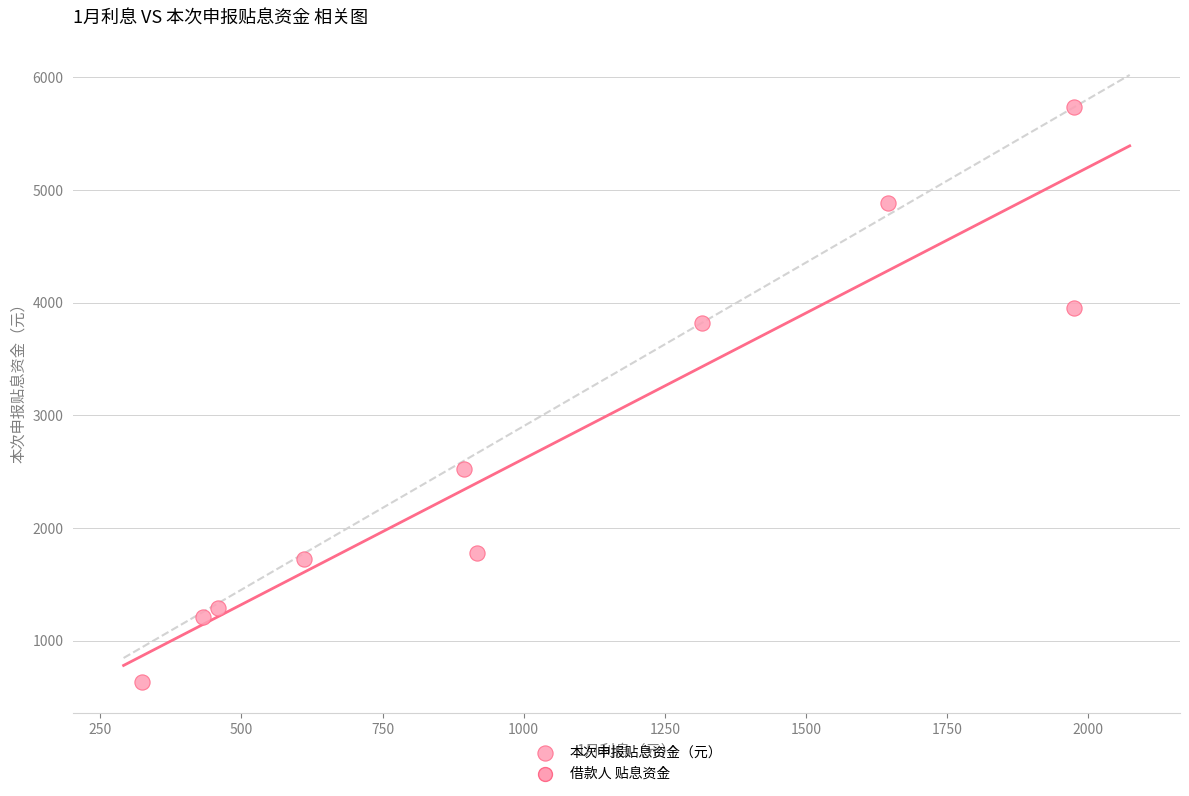

What is the average X value?

1054.7